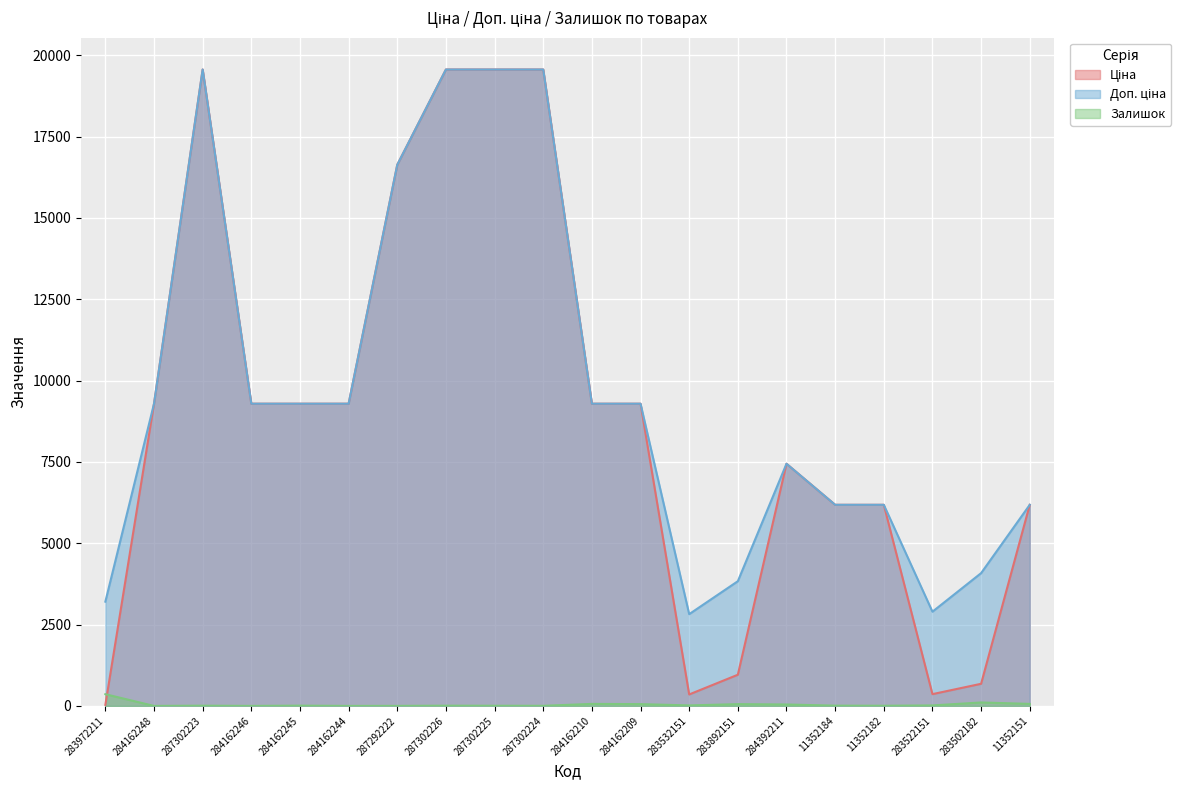

True or false: Залишок has a value of 5.0 at 11352182.

True